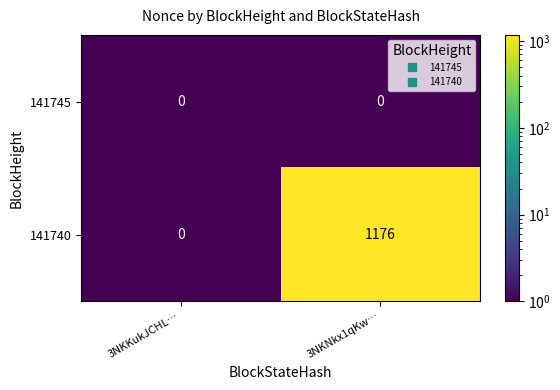

What is the sum of all 141740 values?

1176